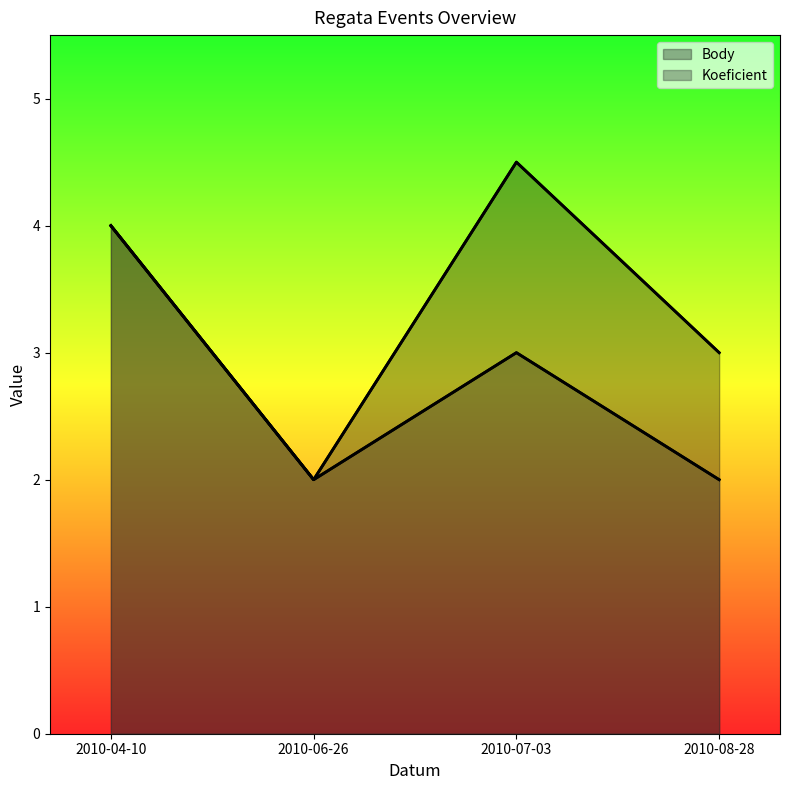

Reading right to left, what are all the values shown in this chart?

Body: 2010-08-28=3.0	2010-07-03=4.5	2010-06-26=2.0	2010-04-10=4.0
Koeficient: 2010-08-28=2.0	2010-07-03=3.0	2010-06-26=2.0	2010-04-10=4.0